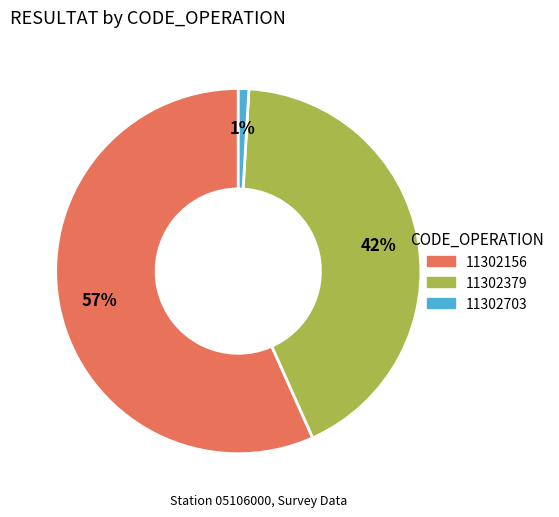

To the nearest percent, what is the average slice percentage?

33%